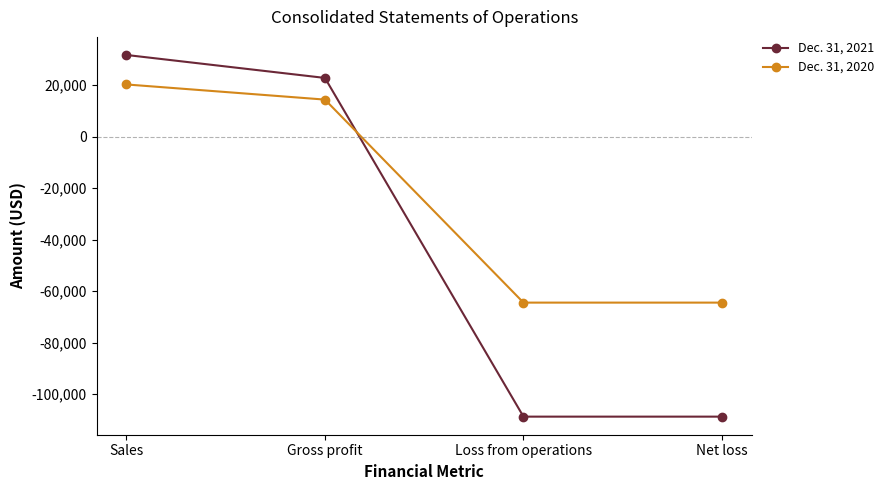

Where does the Dec. 31, 2021 series first go above 22798?

Sales